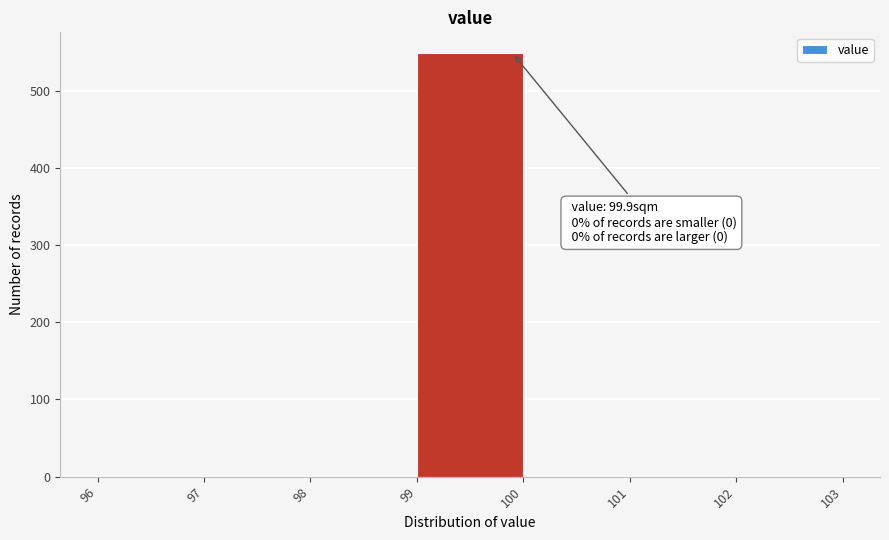

Which range on the x-axis has the tallest bar?

99 to 100